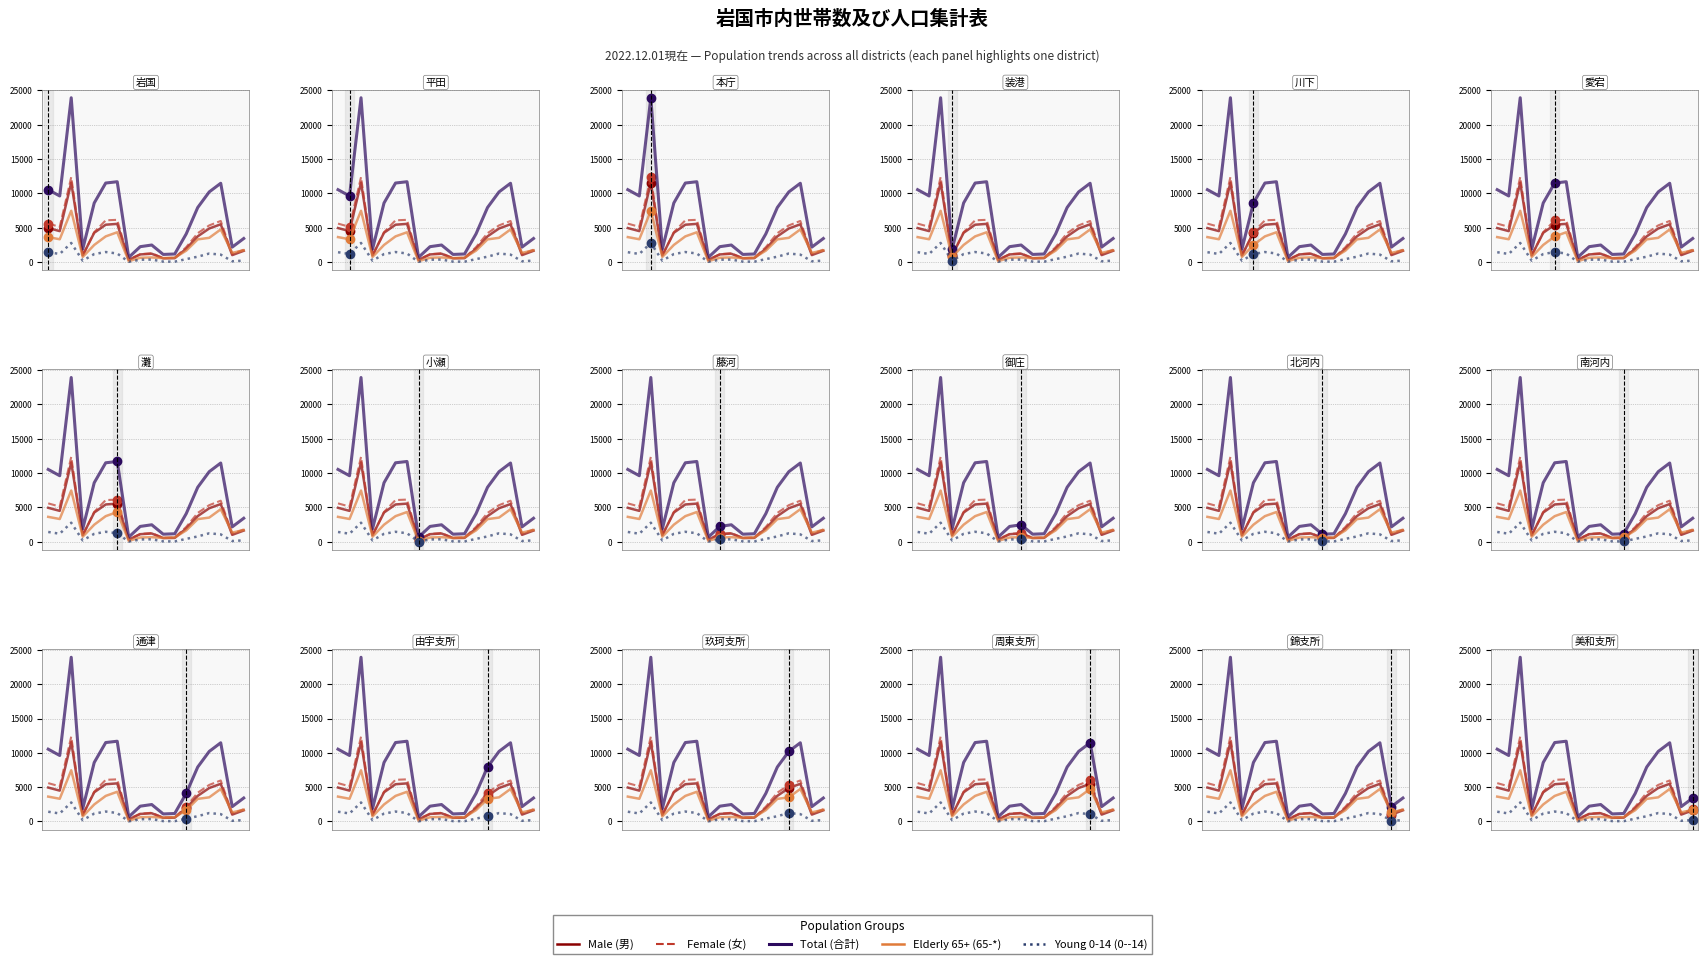

Which category has the lowest value in the Elderly 65+ (65-*) series?

7